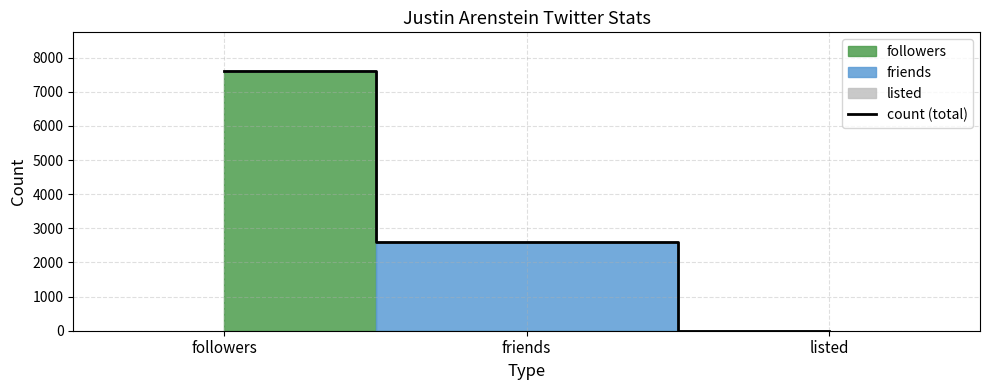

How many lines are shown in the chart?

1